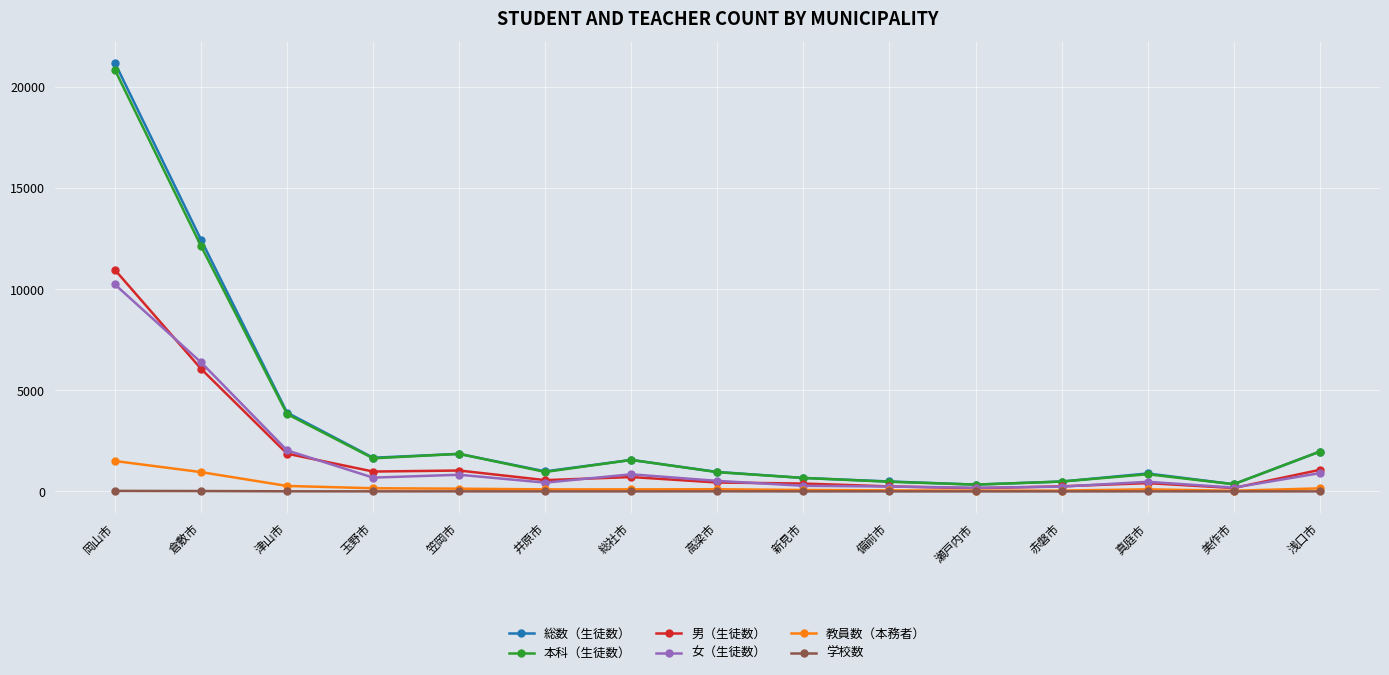

What is the sum of all 総数（生徒数） values?

49813